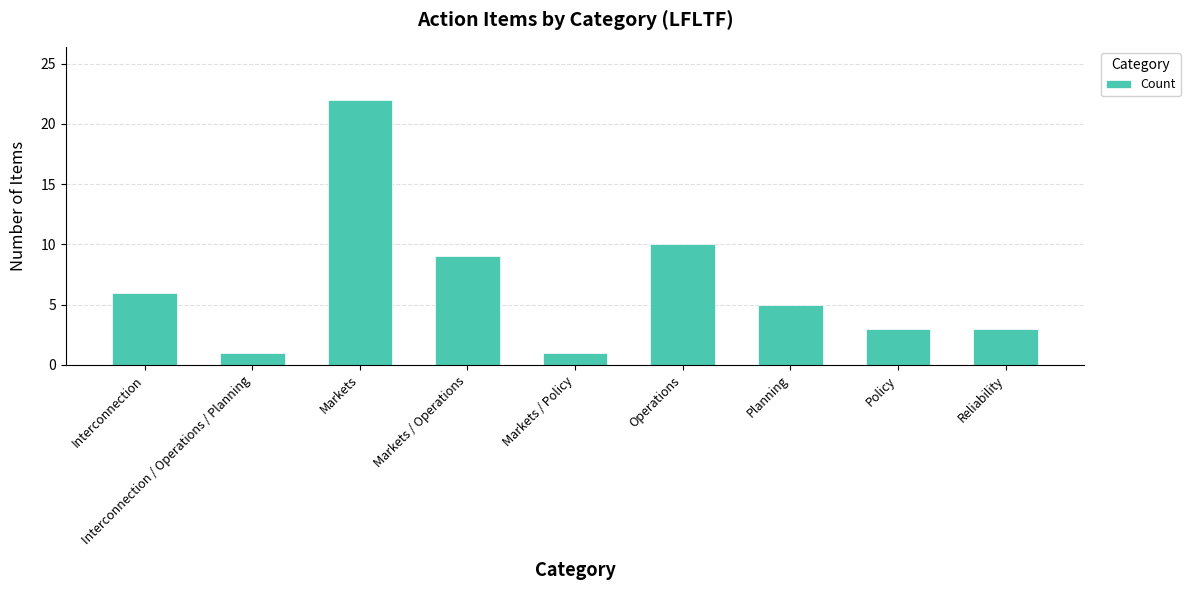

Reading left to right, transcribe all the data shown in this chart.

Interconnection=6	Interconnection / Operations / Planning=1	Markets=22	Markets / Operations=9	Markets / Policy=1	Operations=10	Planning=5	Policy=3	Reliability=3